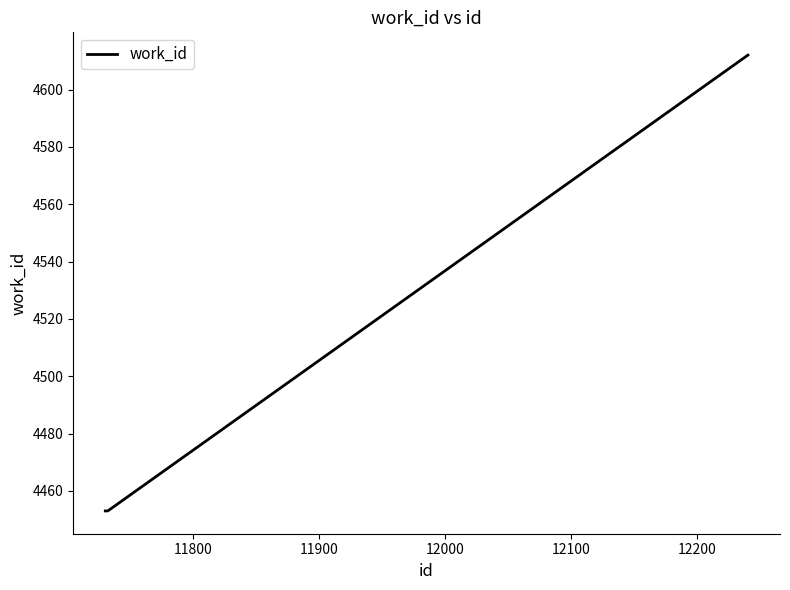

What is the sum of all values?

13518